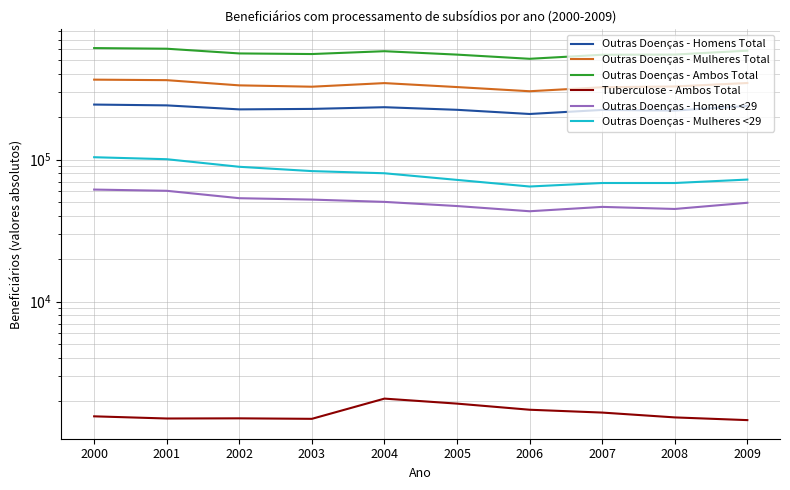

List the series in order of their peak value, highest first.

Outras Doenças - Ambos Total, Outras Doenças - Mulheres Total, Outras Doenças - Homens Total, Outras Doenças - Mulheres <29, Outras Doenças - Homens <29, Tuberculose - Ambos Total